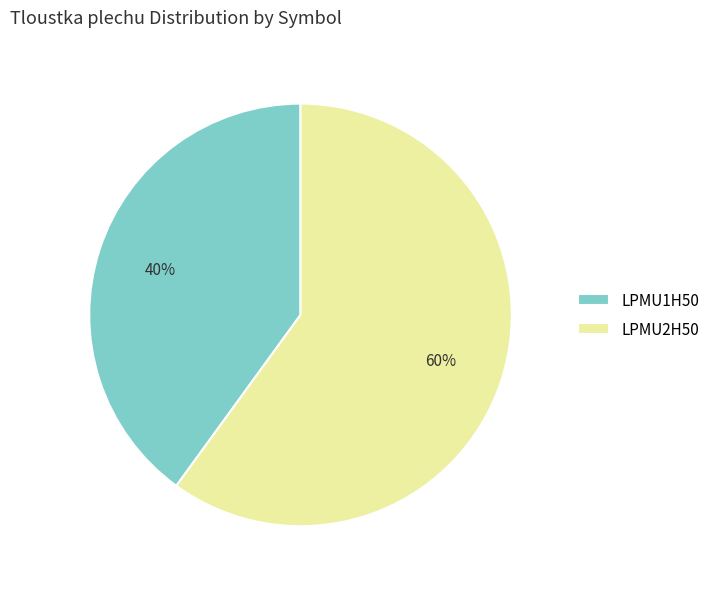

What percentage is the LPMU1H50 slice, to the nearest percent?

40%